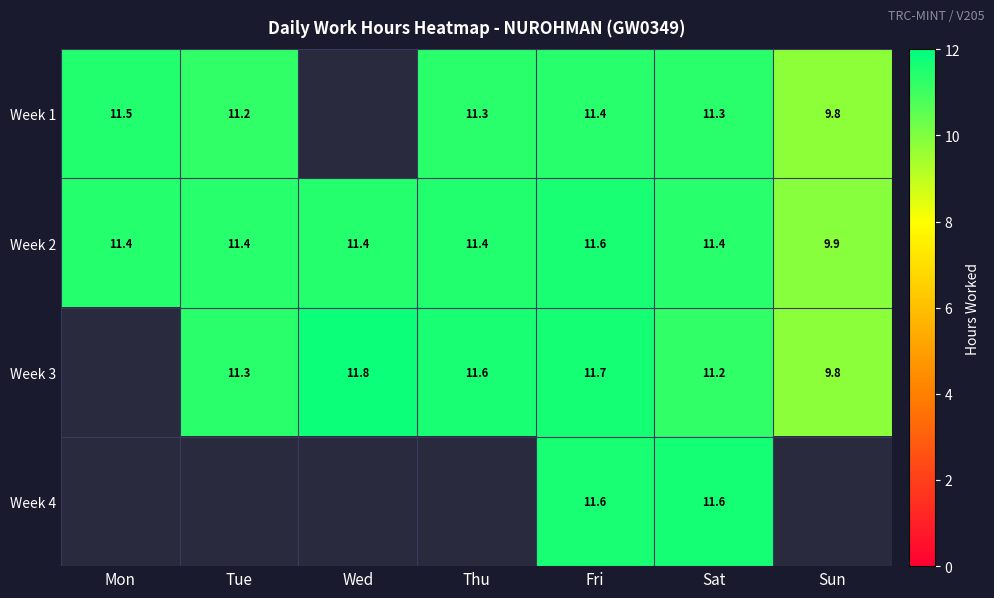

Where does the Week 2 series first go above 11?

Mon